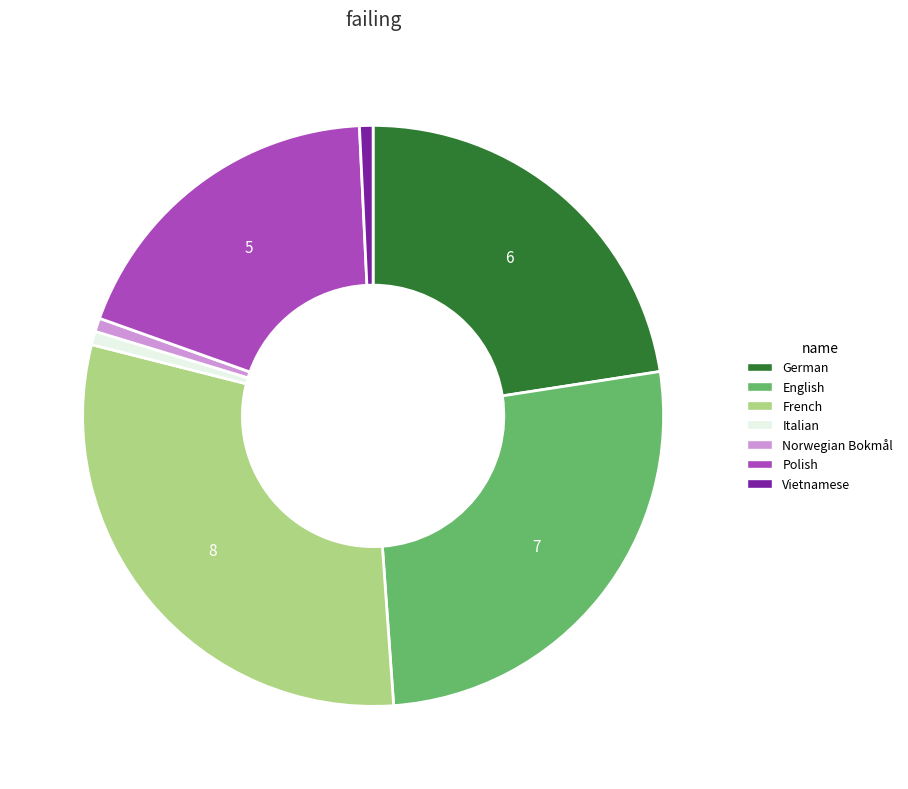

Combined, do English and Polish account for over 50%?

No